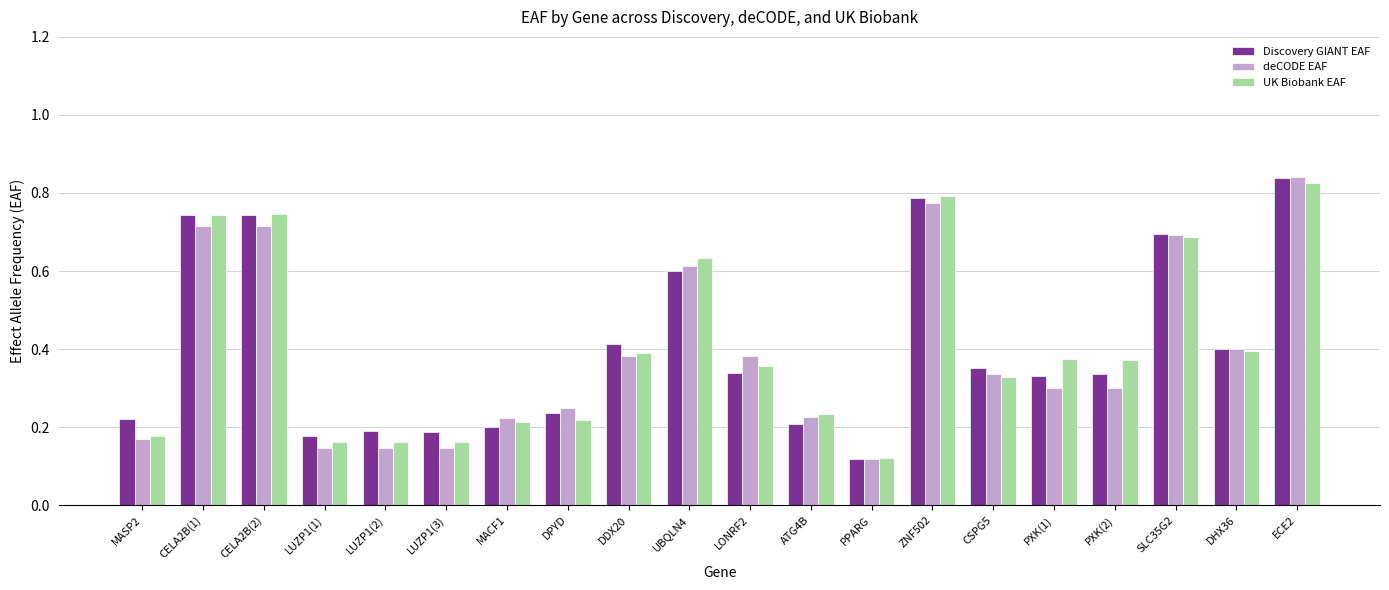

How many distinct data groups are displayed?

3